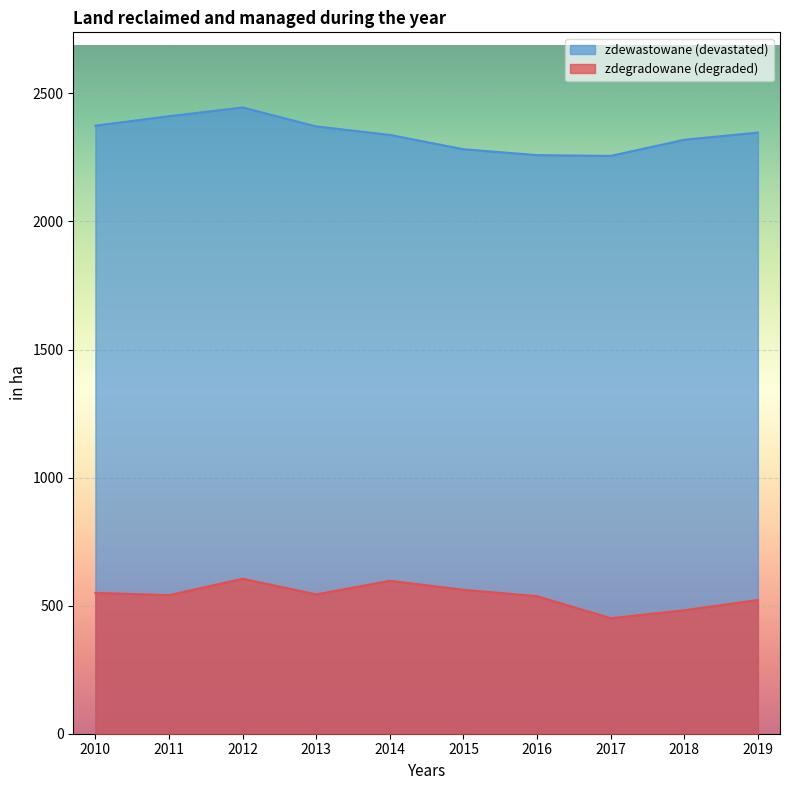

What is the approximate value of zdewastowane (devastated) at 2017, to the nearest 50?

2250